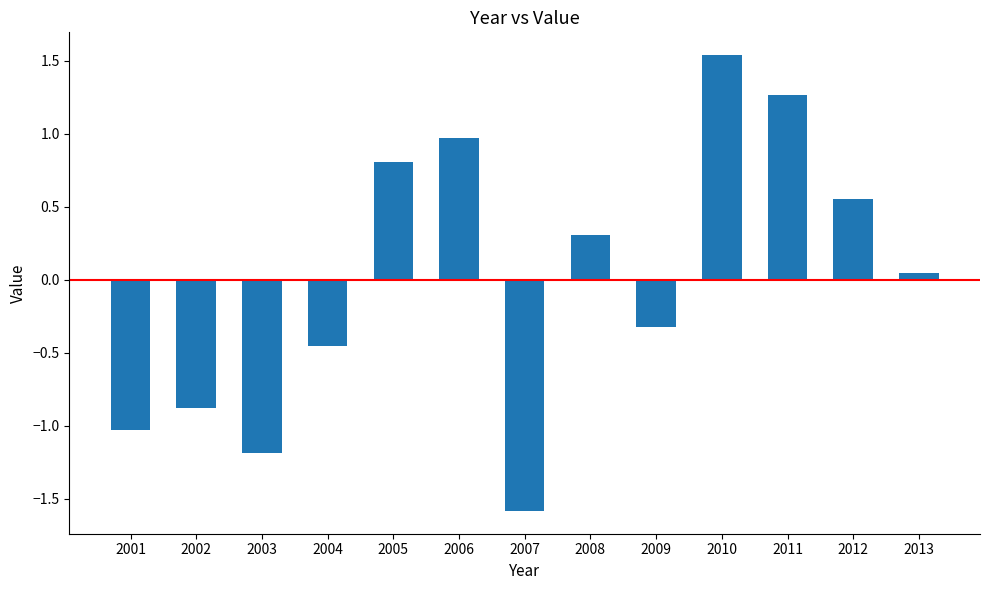

Rank the categories by value from highest to lowest.

2010, 2011, 2006, 2005, 2012, 2008, 2013, 2009, 2004, 2002, 2001, 2003, 2007